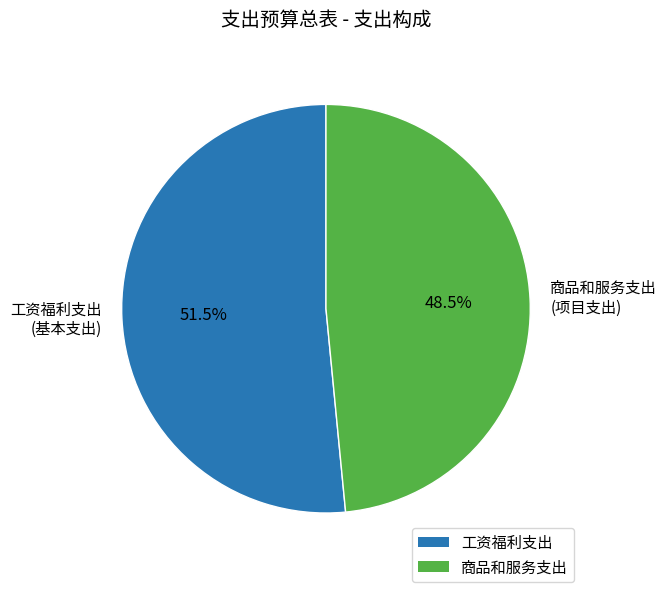

How many slices are in this pie chart?

2